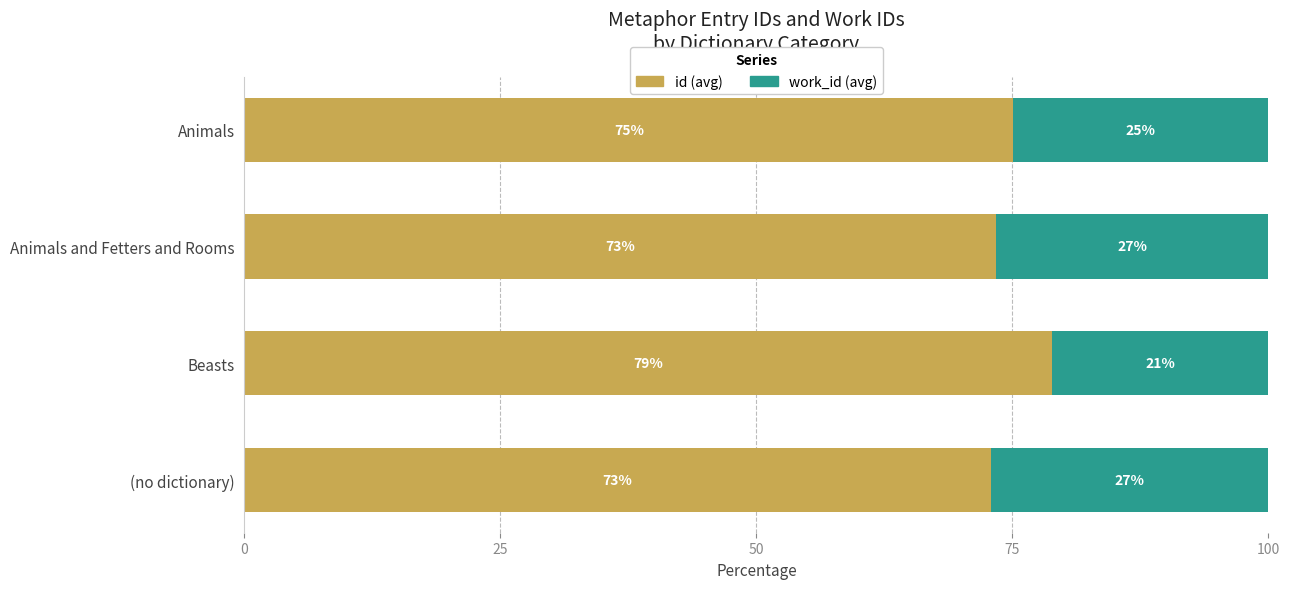

Is it true that id (avg) equals 78.8 at Beasts?

True